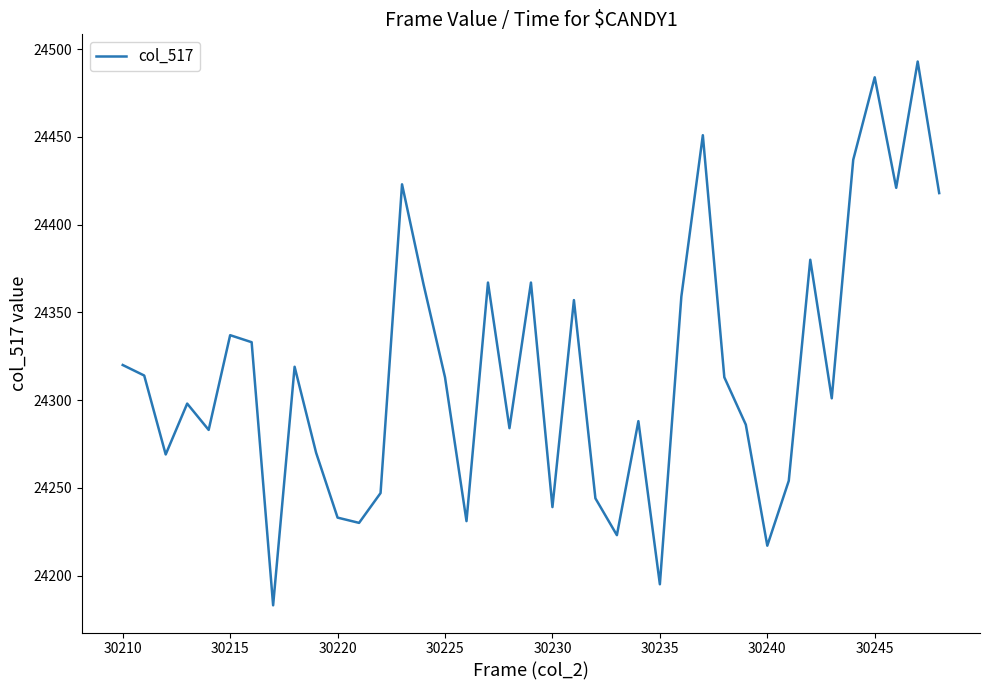

What is the maximum value shown in the chart?

24493